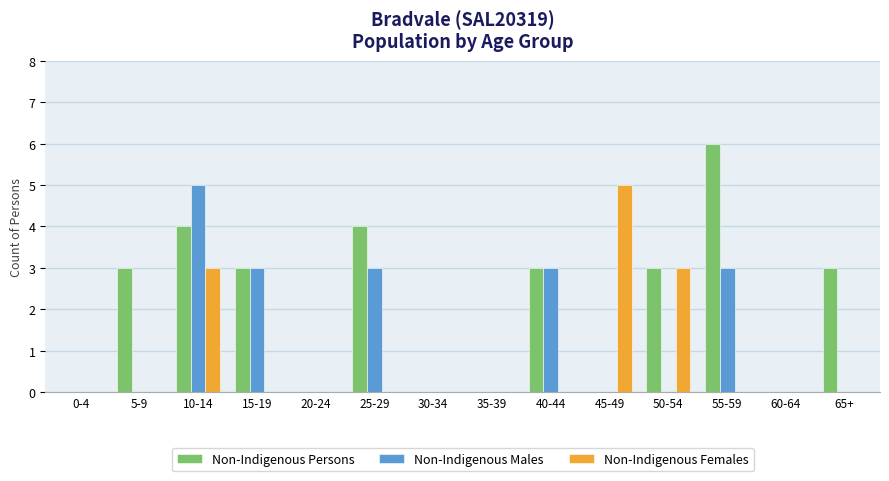

What is the spread (max minus min) of values at 5-9?

3